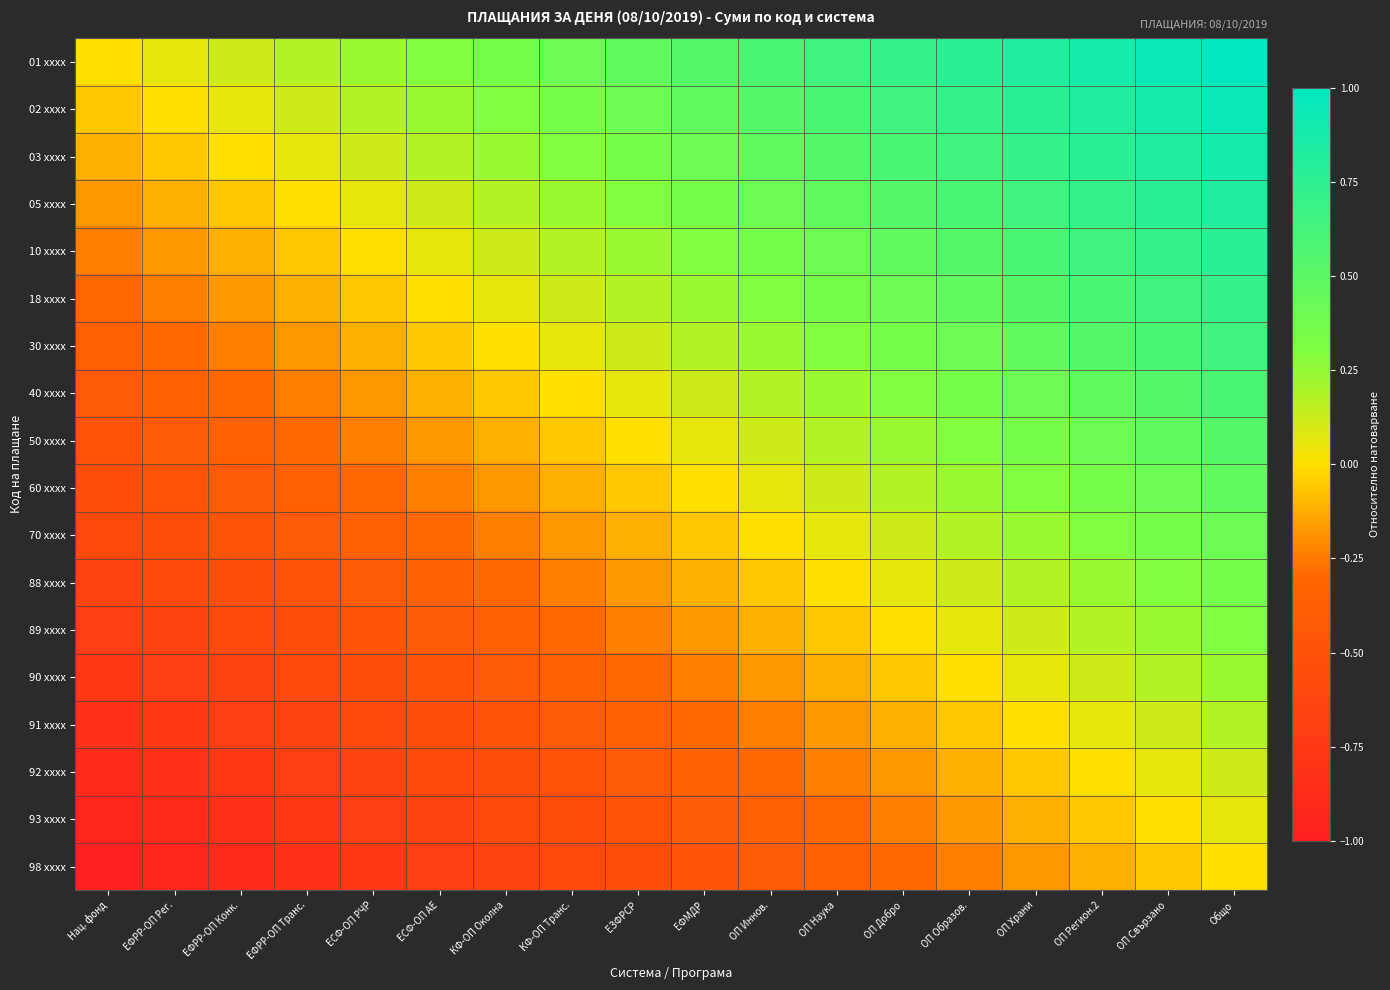

Reading left to right, what are all the values shown in this chart?

01 xxxx: Нац. фонд=0.0	ЕФРР-ОП Рег.=0.1	ЕФРР-ОП Конк.=0.1	ЕФРР-ОП Транс.=0.2	ЕСФ-ОП РЧР=0.2	ЕСФ-ОП АЕ=0.3	КФ-ОП Околна=0.4	КФ-ОП Транс.=0.4	ЕЗФРСР=0.5	ЕФМДР=0.5	ОП Иннов.=0.6	ОП Наука=0.6	ОП Добро=0.7	ОП Образов.=0.8	ОП Храни=0.8	ОП Регион.2=0.9	ОП Свързано=0.9	Общо=1.0
02 xxxx: Нац. фонд=-0.1	ЕФРР-ОП Рег.=0.0	ЕФРР-ОП Конк.=0.1	ЕФРР-ОП Транс.=0.1	ЕСФ-ОП РЧР=0.2	ЕСФ-ОП АЕ=0.2	КФ-ОП Околна=0.3	КФ-ОП Транс.=0.4	ЕЗФРСР=0.4	ЕФМДР=0.5	ОП Иннов.=0.5	ОП Наука=0.6	ОП Добро=0.6	ОП Образов.=0.7	ОП Храни=0.8	ОП Регион.2=0.8	ОП Свързано=0.9	Общо=0.9
03 xxxx: Нац. фонд=-0.1	ЕФРР-ОП Рег.=-0.1	ЕФРР-ОП Конк.=0.0	ЕФРР-ОП Транс.=0.1	ЕСФ-ОП РЧР=0.1	ЕСФ-ОП АЕ=0.2	КФ-ОП Околна=0.2	КФ-ОП Транс.=0.3	ЕЗФРСР=0.4	ЕФМДР=0.4	ОП Иннов.=0.5	ОП Наука=0.5	ОП Добро=0.6	ОП Образов.=0.6	ОП Храни=0.7	ОП Регион.2=0.8	ОП Свързано=0.8	Общо=0.9
05 xxxx: Нац. фонд=-0.2	ЕФРР-ОП Рег.=-0.1	ЕФРР-ОП Конк.=-0.1	ЕФРР-ОП Транс.=0.0	ЕСФ-ОП РЧР=0.1	ЕСФ-ОП АЕ=0.1	КФ-ОП Околна=0.2	КФ-ОП Транс.=0.2	ЕЗФРСР=0.3	ЕФМДР=0.4	ОП Иннов.=0.4	ОП Наука=0.5	ОП Добро=0.5	ОП Образов.=0.6	ОП Храни=0.6	ОП Регион.2=0.7	ОП Свързано=0.8	Общо=0.8
10 xxxx: Нац. фонд=-0.2	ЕФРР-ОП Рег.=-0.2	ЕФРР-ОП Конк.=-0.1	ЕФРР-ОП Транс.=-0.1	ЕСФ-ОП РЧР=0.0	ЕСФ-ОП АЕ=0.1	КФ-ОП Околна=0.1	КФ-ОП Транс.=0.2	ЕЗФРСР=0.2	ЕФМДР=0.3	ОП Иннов.=0.4	ОП Наука=0.4	ОП Добро=0.5	ОП Образов.=0.5	ОП Храни=0.6	ОП Регион.2=0.6	ОП Свързано=0.7	Общо=0.8
18 xxxx: Нац. фонд=-0.3	ЕФРР-ОП Рег.=-0.2	ЕФРР-ОП Конк.=-0.2	ЕФРР-ОП Транс.=-0.1	ЕСФ-ОП РЧР=-0.1	ЕСФ-ОП АЕ=0.0	КФ-ОП Околна=0.1	КФ-ОП Транс.=0.1	ЕЗФРСР=0.2	ЕФМДР=0.2	ОП Иннов.=0.3	ОП Наука=0.4	ОП Добро=0.4	ОП Образов.=0.5	ОП Храни=0.5	ОП Регион.2=0.6	ОП Свързано=0.6	Общо=0.7
30 xxxx: Нац. фонд=-0.4	ЕФРР-ОП Рег.=-0.3	ЕФРР-ОП Конк.=-0.2	ЕФРР-ОП Транс.=-0.2	ЕСФ-ОП РЧР=-0.1	ЕСФ-ОП АЕ=-0.1	КФ-ОП Околна=0.0	КФ-ОП Транс.=0.1	ЕЗФРСР=0.1	ЕФМДР=0.2	ОП Иннов.=0.2	ОП Наука=0.3	ОП Добро=0.4	ОП Образов.=0.4	ОП Храни=0.5	ОП Регион.2=0.5	ОП Свързано=0.6	Общо=0.6
40 xxxx: Нац. фонд=-0.4	ЕФРР-ОП Рег.=-0.4	ЕФРР-ОП Конк.=-0.3	ЕФРР-ОП Транс.=-0.2	ЕСФ-ОП РЧР=-0.2	ЕСФ-ОП АЕ=-0.1	КФ-ОП Околна=-0.1	КФ-ОП Транс.=0.0	ЕЗФРСР=0.1	ЕФМДР=0.1	ОП Иннов.=0.2	ОП Наука=0.2	ОП Добро=0.3	ОП Образов.=0.4	ОП Храни=0.4	ОП Регион.2=0.5	ОП Свързано=0.5	Общо=0.6
50 xxxx: Нац. фонд=-0.5	ЕФРР-ОП Рег.=-0.4	ЕФРР-ОП Конк.=-0.4	ЕФРР-ОП Транс.=-0.3	ЕСФ-ОП РЧР=-0.2	ЕСФ-ОП АЕ=-0.2	КФ-ОП Околна=-0.1	КФ-ОП Транс.=-0.1	ЕЗФРСР=0.0	ЕФМДР=0.1	ОП Иннов.=0.1	ОП Наука=0.2	ОП Добро=0.2	ОП Образов.=0.3	ОП Храни=0.4	ОП Регион.2=0.4	ОП Свързано=0.5	Общо=0.5
60 xxxx: Нац. фонд=-0.5	ЕФРР-ОП Рег.=-0.5	ЕФРР-ОП Конк.=-0.4	ЕФРР-ОП Транс.=-0.4	ЕСФ-ОП РЧР=-0.3	ЕСФ-ОП АЕ=-0.2	КФ-ОП Околна=-0.2	КФ-ОП Транс.=-0.1	ЕЗФРСР=-0.1	ЕФМДР=0.0	ОП Иннов.=0.1	ОП Наука=0.1	ОП Добро=0.2	ОП Образов.=0.2	ОП Храни=0.3	ОП Регион.2=0.4	ОП Свързано=0.4	Общо=0.5
70 xxxx: Нац. фонд=-0.6	ЕФРР-ОП Рег.=-0.5	ЕФРР-ОП Конк.=-0.5	ЕФРР-ОП Транс.=-0.4	ЕСФ-ОП РЧР=-0.4	ЕСФ-ОП АЕ=-0.3	КФ-ОП Околна=-0.2	КФ-ОП Транс.=-0.2	ЕЗФРСР=-0.1	ЕФМДР=-0.1	ОП Иннов.=0.0	ОП Наука=0.1	ОП Добро=0.1	ОП Образов.=0.2	ОП Храни=0.2	ОП Регион.2=0.3	ОП Свързано=0.4	Общо=0.4
88 xxxx: Нац. фонд=-0.6	ЕФРР-ОП Рег.=-0.6	ЕФРР-ОП Конк.=-0.5	ЕФРР-ОП Транс.=-0.5	ЕСФ-ОП РЧР=-0.4	ЕСФ-ОП АЕ=-0.4	КФ-ОП Околна=-0.3	КФ-ОП Транс.=-0.2	ЕЗФРСР=-0.2	ЕФМДР=-0.1	ОП Иннов.=-0.1	ОП Наука=0.0	ОП Добро=0.1	ОП Образов.=0.1	ОП Храни=0.2	ОП Регион.2=0.2	ОП Свързано=0.3	Общо=0.4
89 xxxx: Нац. фонд=-0.7	ЕФРР-ОП Рег.=-0.6	ЕФРР-ОП Конк.=-0.6	ЕФРР-ОП Транс.=-0.5	ЕСФ-ОП РЧР=-0.5	ЕСФ-ОП АЕ=-0.4	КФ-ОП Околна=-0.4	КФ-ОП Транс.=-0.3	ЕЗФРСР=-0.2	ЕФМДР=-0.2	ОП Иннов.=-0.1	ОП Наука=-0.1	ОП Добро=0.0	ОП Образов.=0.1	ОП Храни=0.1	ОП Регион.2=0.2	ОП Свързано=0.2	Общо=0.3
90 xxxx: Нац. фонд=-0.8	ЕФРР-ОП Рег.=-0.7	ЕФРР-ОП Конк.=-0.6	ЕФРР-ОП Транс.=-0.6	ЕСФ-ОП РЧР=-0.5	ЕСФ-ОП АЕ=-0.5	КФ-ОП Околна=-0.4	КФ-ОП Транс.=-0.4	ЕЗФРСР=-0.3	ЕФМДР=-0.2	ОП Иннов.=-0.2	ОП Наука=-0.1	ОП Добро=-0.1	ОП Образов.=0.0	ОП Храни=0.1	ОП Регион.2=0.1	ОП Свързано=0.2	Общо=0.2
91 xxxx: Нац. фонд=-0.8	ЕФРР-ОП Рег.=-0.8	ЕФРР-ОП Конк.=-0.7	ЕФРР-ОП Транс.=-0.6	ЕСФ-ОП РЧР=-0.6	ЕСФ-ОП АЕ=-0.5	КФ-ОП Околна=-0.5	КФ-ОП Транс.=-0.4	ЕЗФРСР=-0.4	ЕФМДР=-0.3	ОП Иннов.=-0.2	ОП Наука=-0.2	ОП Добро=-0.1	ОП Образов.=-0.1	ОП Храни=0.0	ОП Регион.2=0.1	ОП Свързано=0.1	Общо=0.2
92 xxxx: Нац. фонд=-0.9	ЕФРР-ОП Рег.=-0.8	ЕФРР-ОП Конк.=-0.8	ЕФРР-ОП Транс.=-0.7	ЕСФ-ОП РЧР=-0.6	ЕСФ-ОП АЕ=-0.6	КФ-ОП Околна=-0.5	КФ-ОП Транс.=-0.5	ЕЗФРСР=-0.4	ЕФМДР=-0.4	ОП Иннов.=-0.3	ОП Наука=-0.2	ОП Добро=-0.2	ОП Образов.=-0.1	ОП Храни=-0.1	ОП Регион.2=0.0	ОП Свързано=0.1	Общо=0.1
93 xxxx: Нац. фонд=-0.9	ЕФРР-ОП Рег.=-0.9	ЕФРР-ОП Конк.=-0.8	ЕФРР-ОП Транс.=-0.8	ЕСФ-ОП РЧР=-0.7	ЕСФ-ОП АЕ=-0.6	КФ-ОП Околна=-0.6	КФ-ОП Транс.=-0.5	ЕЗФРСР=-0.5	ЕФМДР=-0.4	ОП Иннов.=-0.4	ОП Наука=-0.3	ОП Добро=-0.2	ОП Образов.=-0.2	ОП Храни=-0.1	ОП Регион.2=-0.1	ОП Свързано=0.0	Общо=0.1
98 xxxx: Нац. фонд=-1.0	ЕФРР-ОП Рег.=-0.9	ЕФРР-ОП Конк.=-0.9	ЕФРР-ОП Транс.=-0.8	ЕСФ-ОП РЧР=-0.8	ЕСФ-ОП АЕ=-0.7	КФ-ОП Околна=-0.6	КФ-ОП Транс.=-0.6	ЕЗФРСР=-0.5	ЕФМДР=-0.5	ОП Иннов.=-0.4	ОП Наука=-0.4	ОП Добро=-0.3	ОП Образов.=-0.2	ОП Храни=-0.2	ОП Регион.2=-0.1	ОП Свързано=-0.1	Общо=0.0